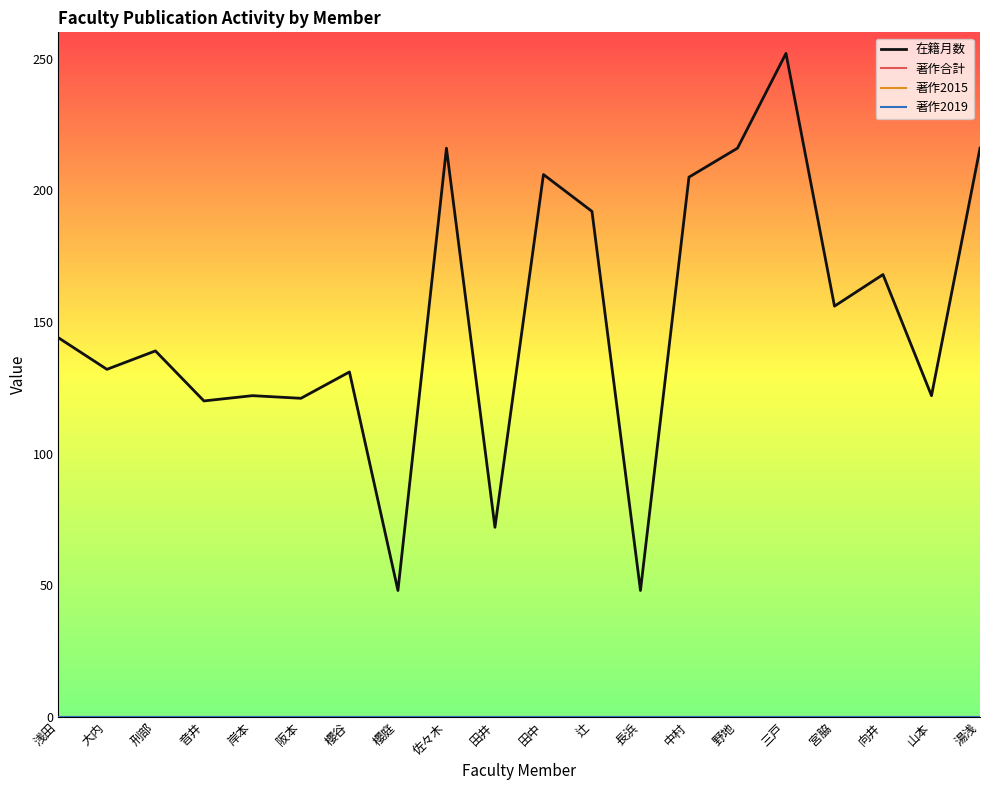

Does the chart have visible grid lines?

No